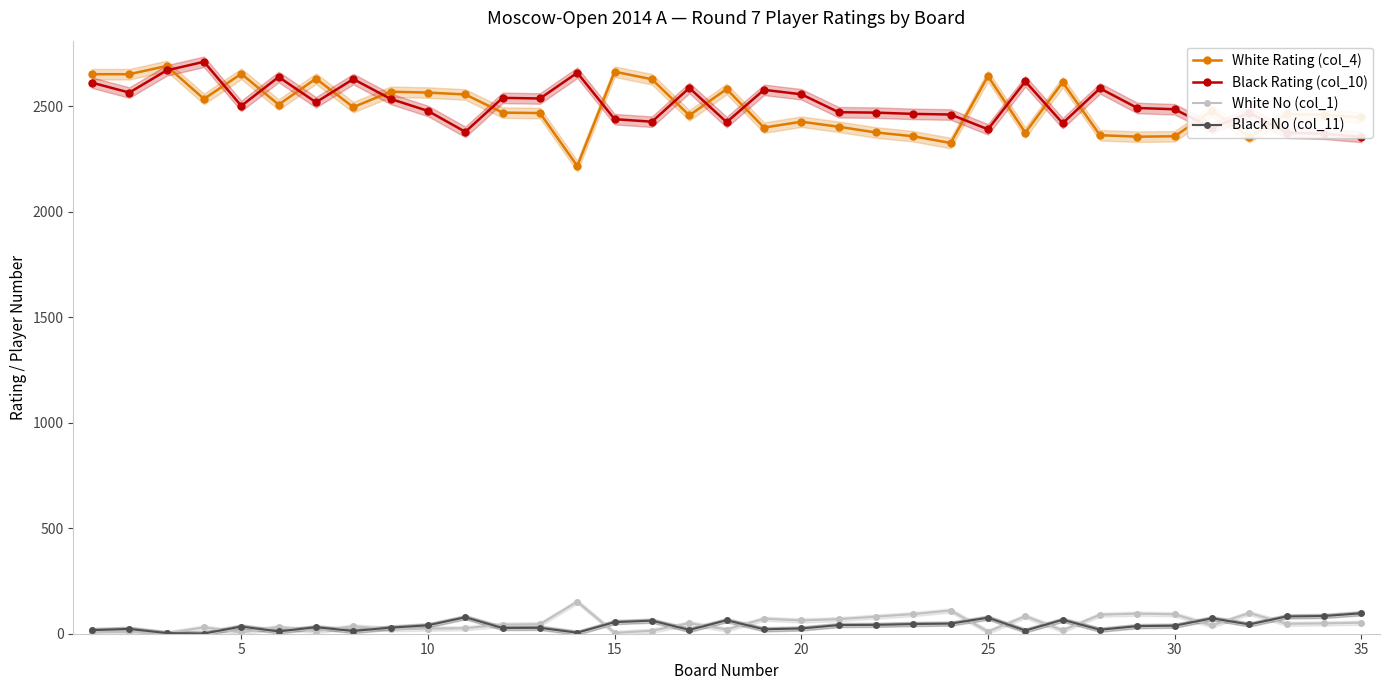

List the series in order of their peak value, lowest first.

Black No (col_11), White No (col_1), White Rating (col_4), Black Rating (col_10)